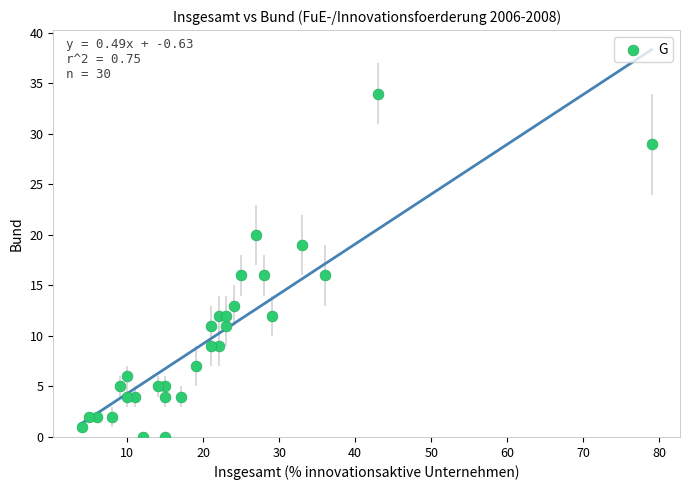

Count the number of points in this scatter plot.

30